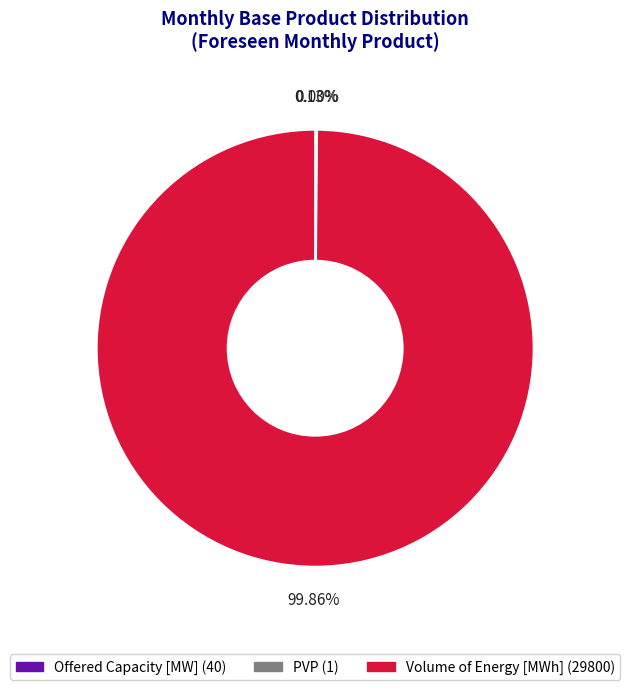

Does Volume of Energy [MWh] (29800) account for over 50% of the chart?

Yes